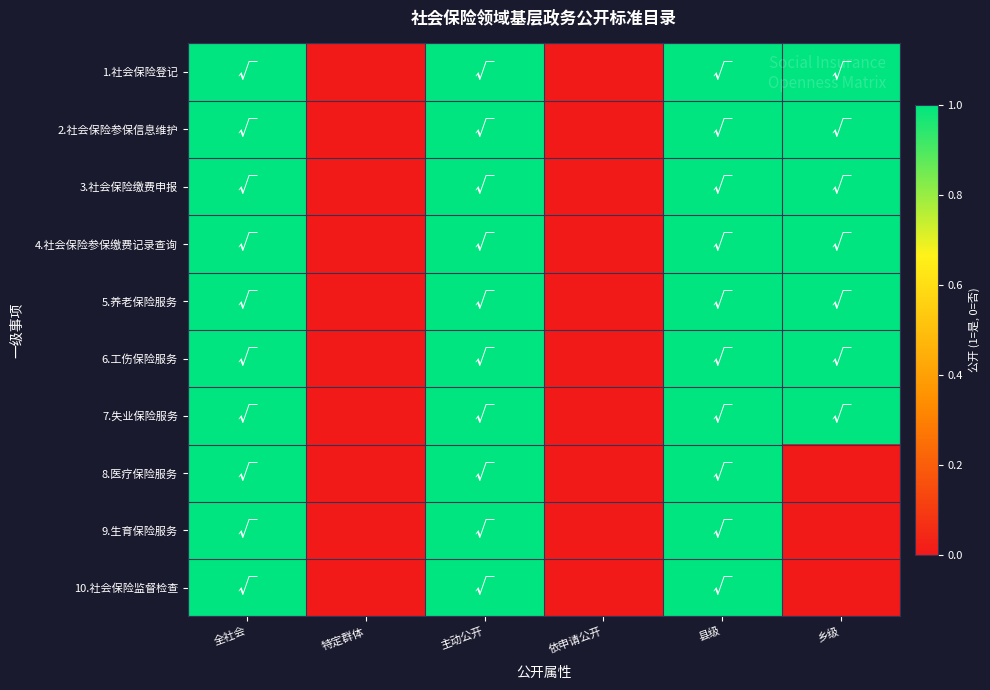

Reading left to right, transcribe all the data shown in this chart.

1.社会保险登记: 全社会=1	特定群体=0	主动公开=1	依申请公开=0	县级=1	乡级=1
2.社会保险参保信息维护: 全社会=1	特定群体=0	主动公开=1	依申请公开=0	县级=1	乡级=1
3.社会保险缴费申报: 全社会=1	特定群体=0	主动公开=1	依申请公开=0	县级=1	乡级=1
4.社会保险参保缴费记录查询: 全社会=1	特定群体=0	主动公开=1	依申请公开=0	县级=1	乡级=1
5.养老保险服务: 全社会=1	特定群体=0	主动公开=1	依申请公开=0	县级=1	乡级=1
6.工伤保险服务: 全社会=1	特定群体=0	主动公开=1	依申请公开=0	县级=1	乡级=1
7.失业保险服务: 全社会=1	特定群体=0	主动公开=1	依申请公开=0	县级=1	乡级=1
8.医疗保险服务: 全社会=1	特定群体=0	主动公开=1	依申请公开=0	县级=1	乡级=0
9.生育保险服务: 全社会=1	特定群体=0	主动公开=1	依申请公开=0	县级=1	乡级=0
10.社会保险监督检查: 全社会=1	特定群体=0	主动公开=1	依申请公开=0	县级=1	乡级=0